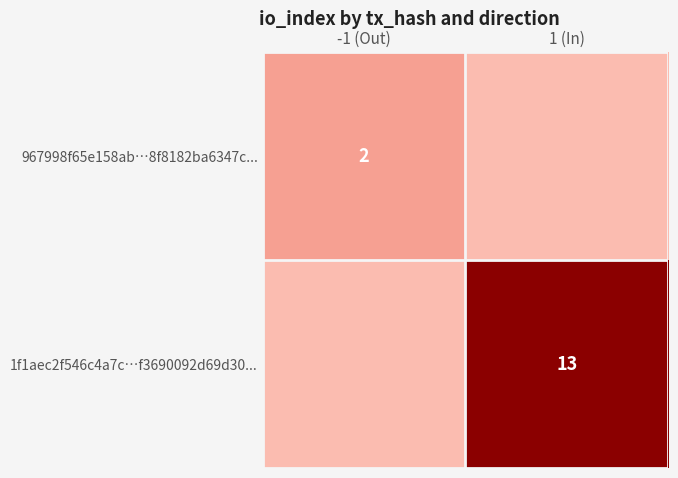

Is the value of 1f1aec2f546c4a7c…f3690092d69d30... at 1 (In) greater than the value of 967998f65e158ab…8f8182ba6347c... at -1 (Out)?

Yes